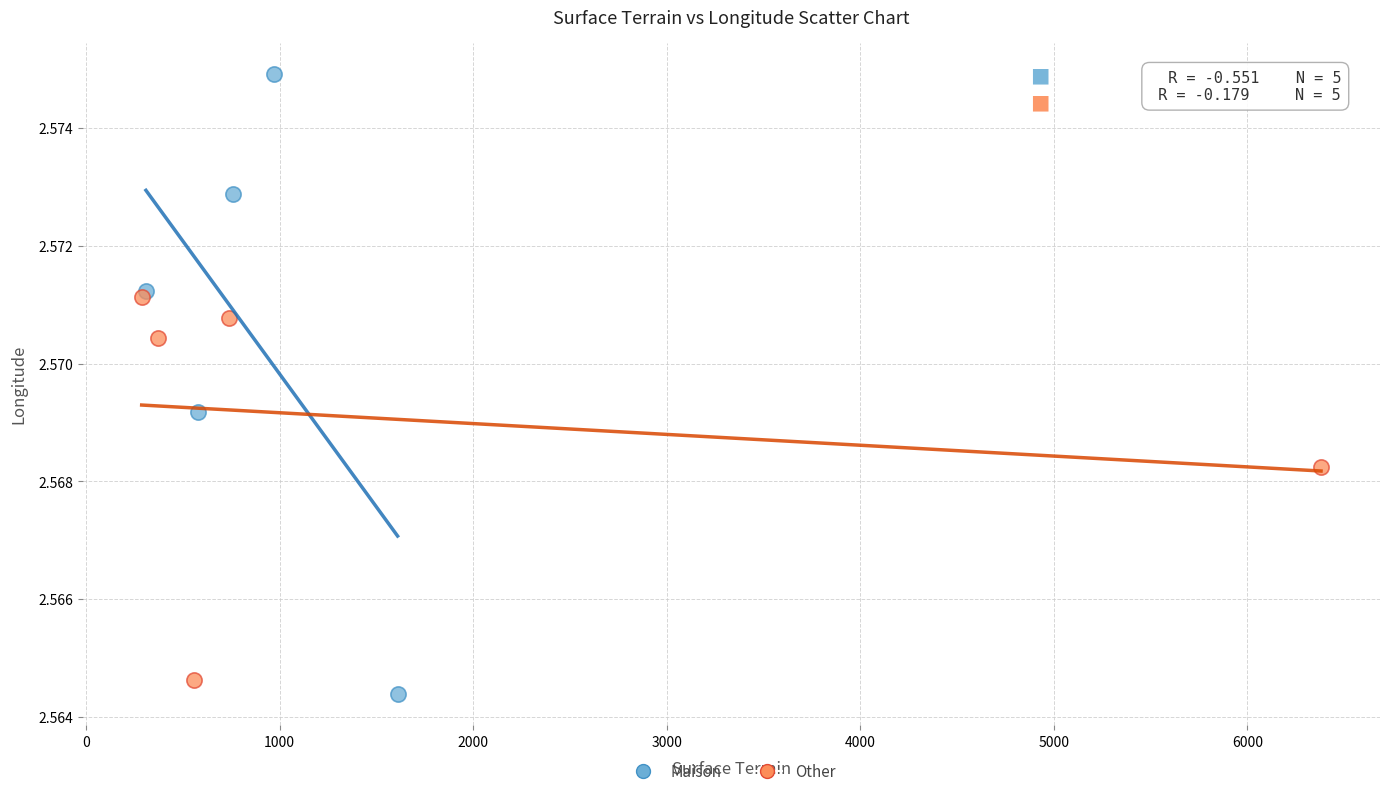

Which series contains the highest Y value?

Maison